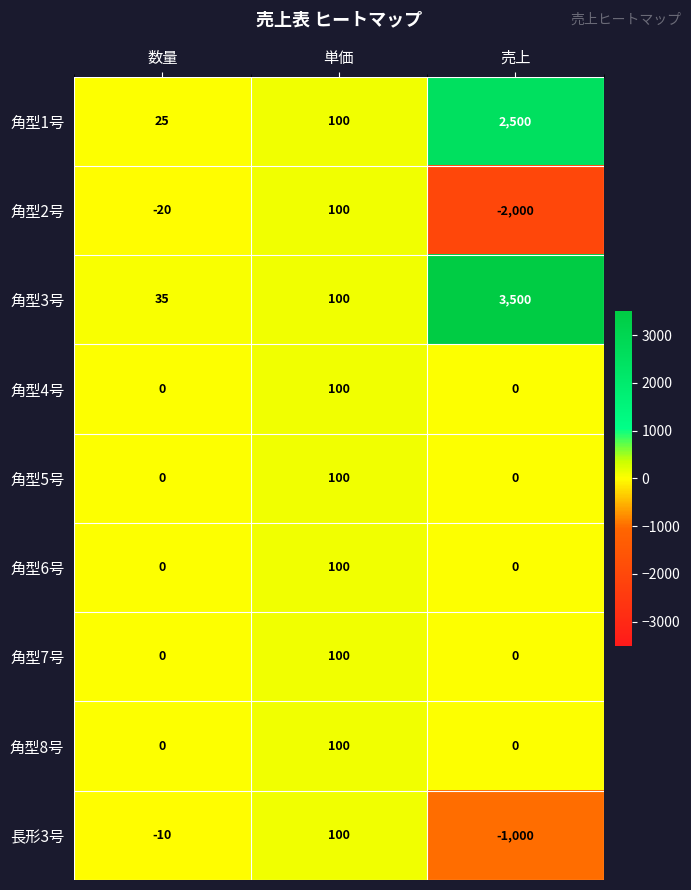

True or false: 角型4号 has a value of 100 at 単価.

True